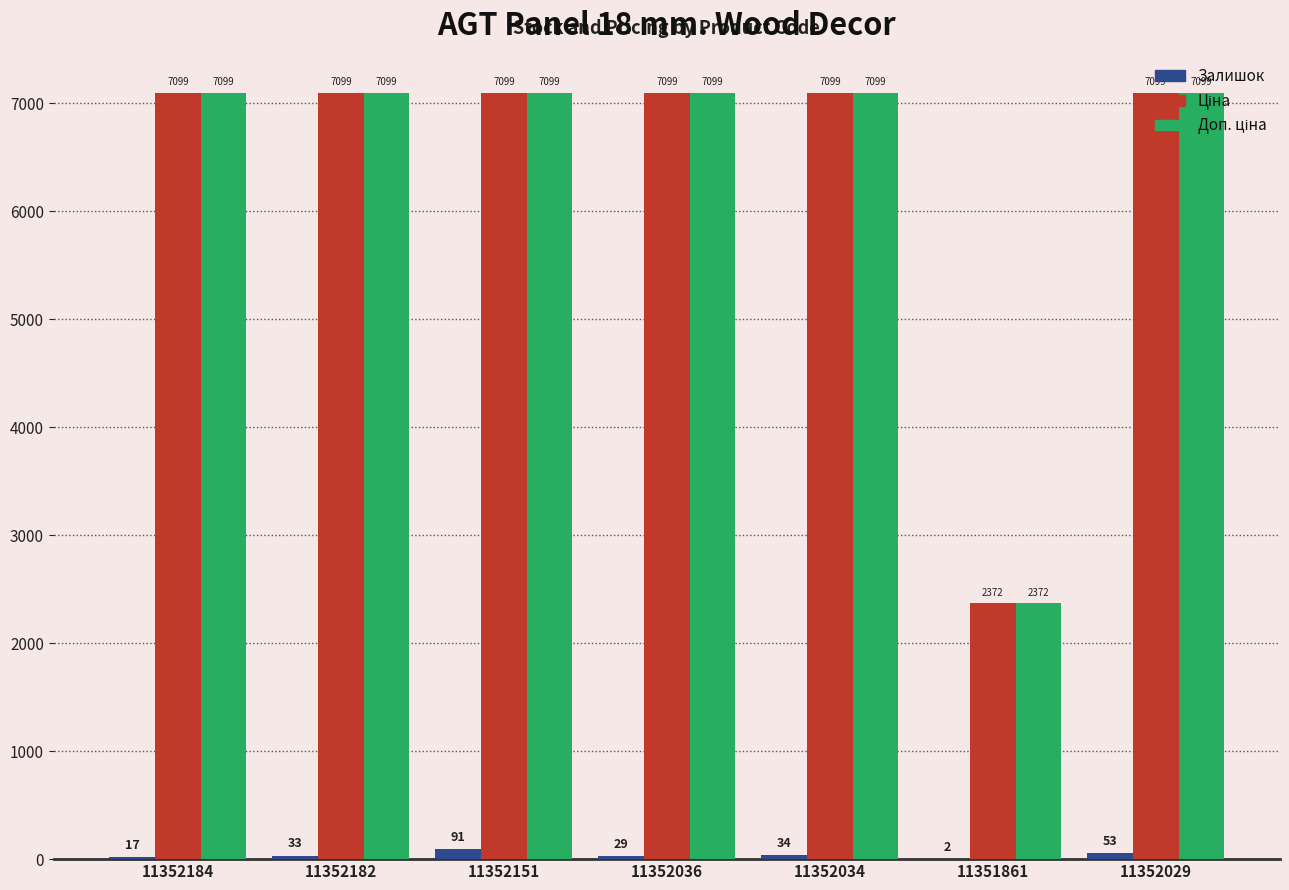

Are the bars grouped side by side (vs. stacked)?

Yes